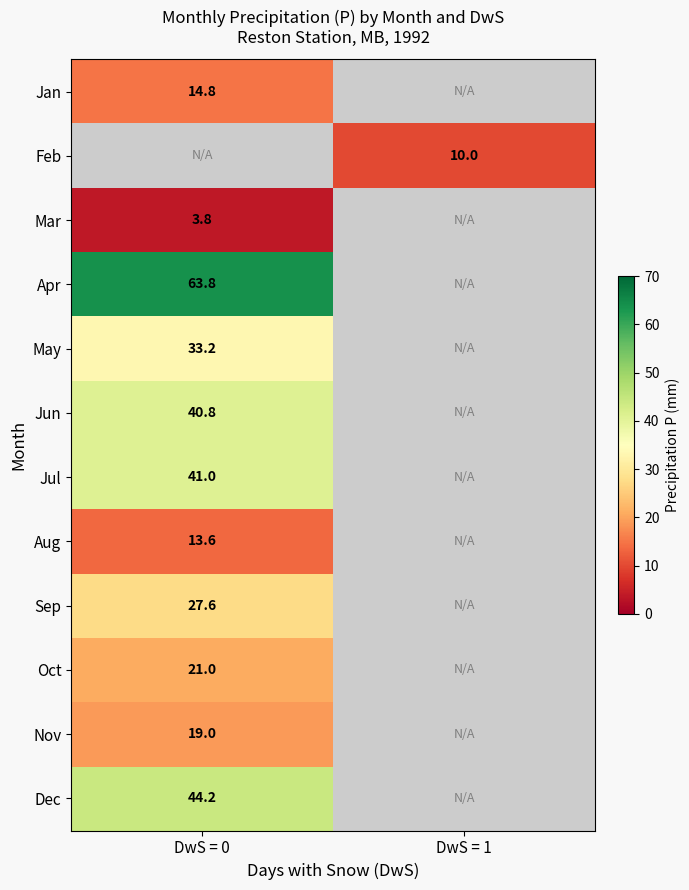

True or false: May has a value of 33.2 at DwS = 0.

True